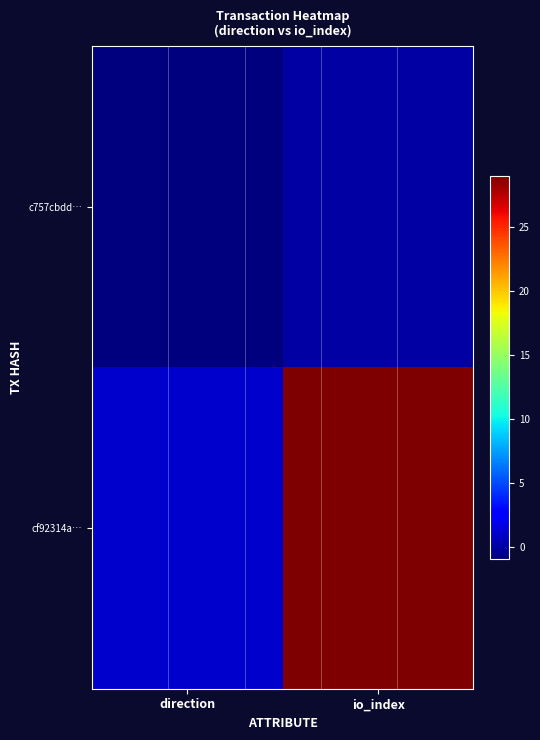

Rank the series by their maximum value, from lowest to highest.

c757cbdd…, cf92314a…